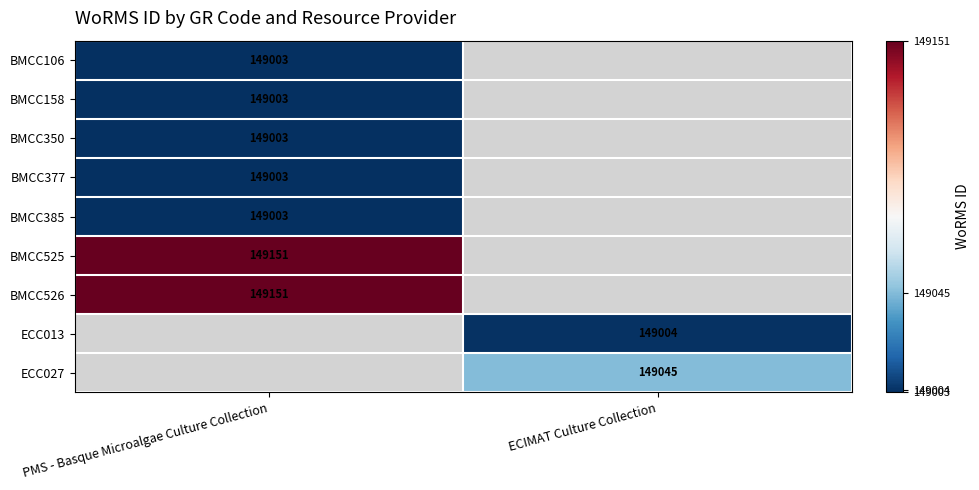

Is it true that BMCC525 equals 220524 at PMS - Basque Microalgae Culture Collection?

False